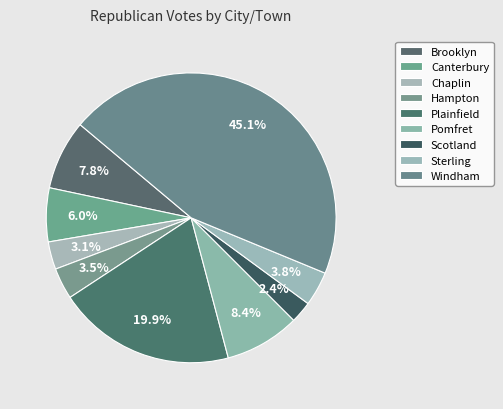

How many slices are in this pie chart?

9